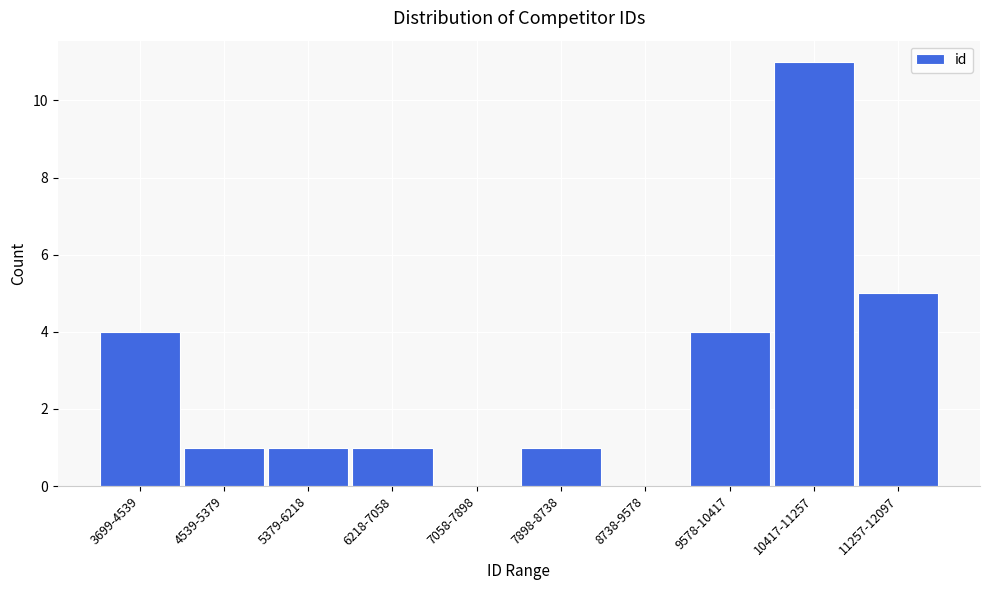

Reading right to left, transcribe all the data shown in this chart.

11257-12097=5	10417-11257=11	9578-10417=4	8738-9578=0	7898-8738=1	7058-7898=0	6218-7058=1	5379-6218=1	4539-5379=1	3699-4539=4